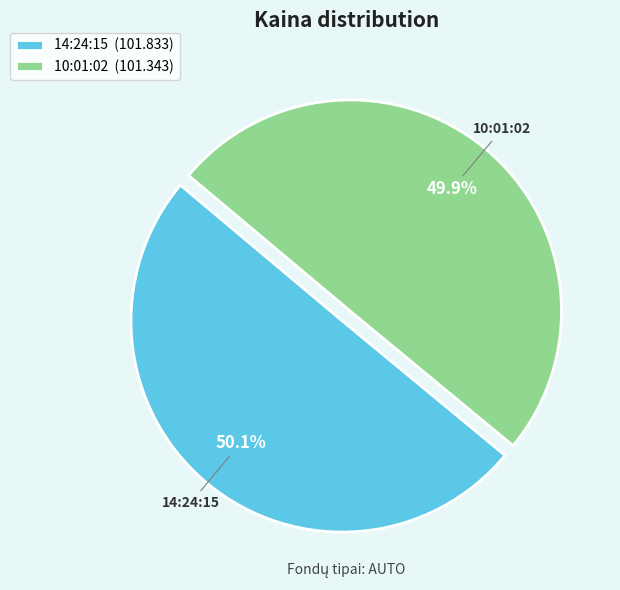

What is the ratio of the value at 14:24:15 (101.833) to the value at 10:01:02 (101.343)?

1.0